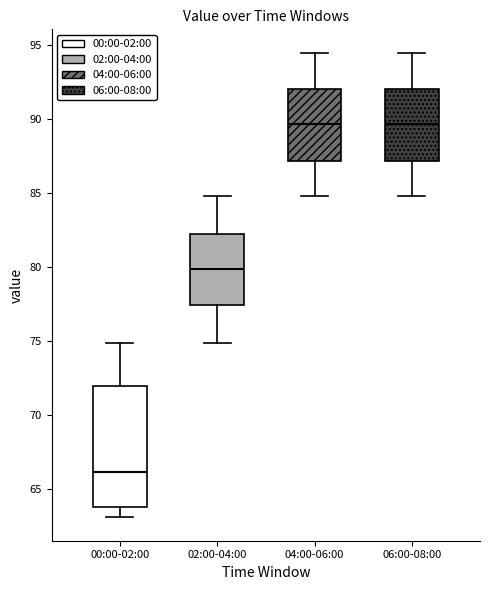

Which box is the tallest, from its lower edge to its upper edge?

00:00-02:00